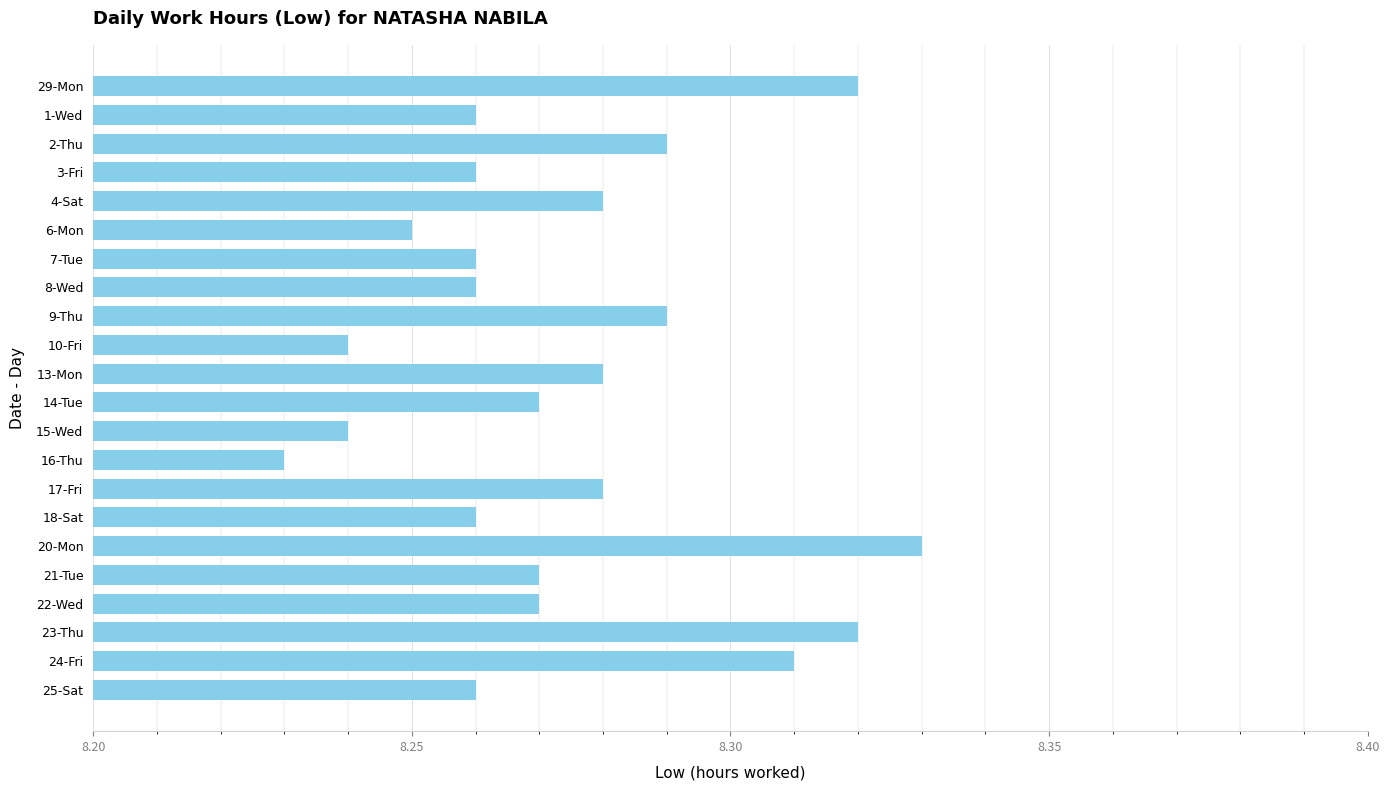

The chart shows a value of 12.6 at 14-Tue. True or false?

False